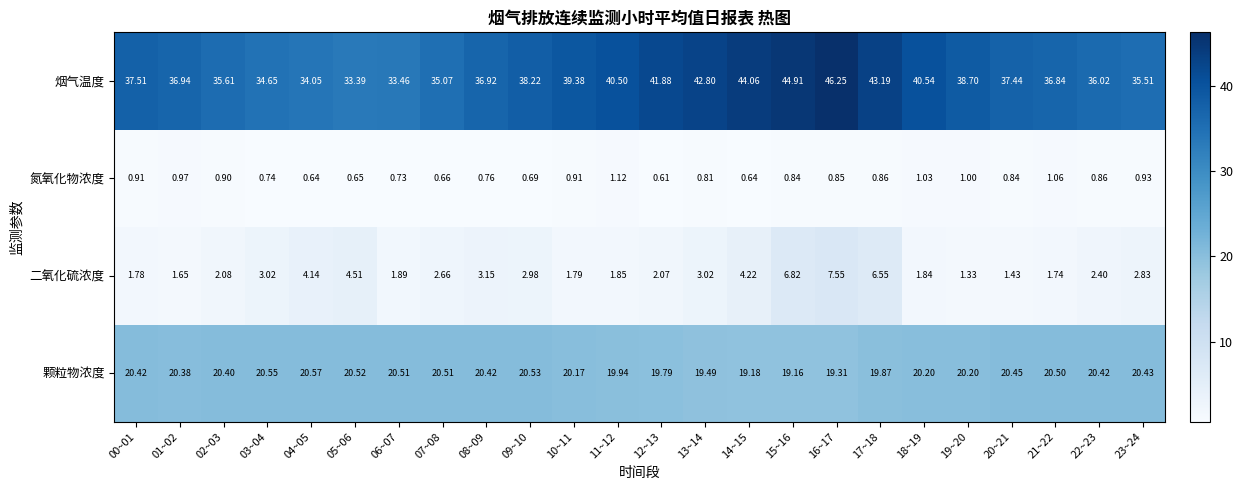

Rank the series by their maximum value, from highest to lowest.

烟气温度, 颗粒物浓度, 二氧化硫浓度, 氮氧化物浓度